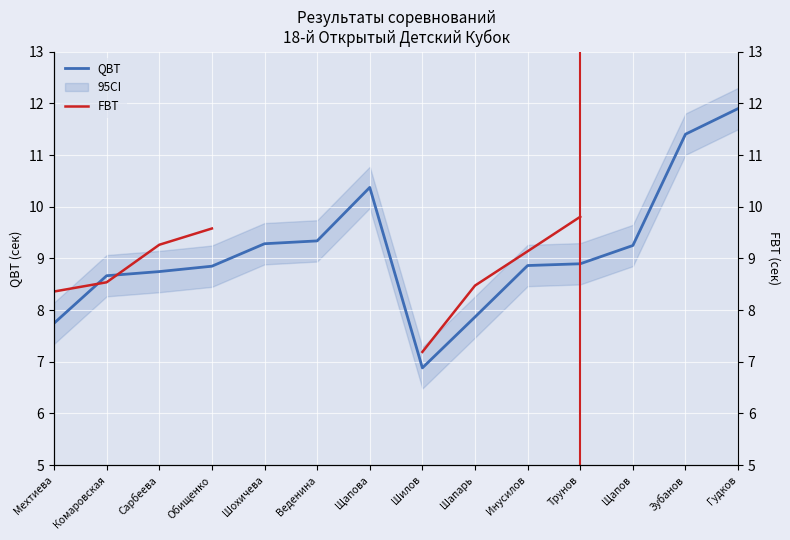

Rank the series by their maximum value, from highest to lowest.

QBT, FBT